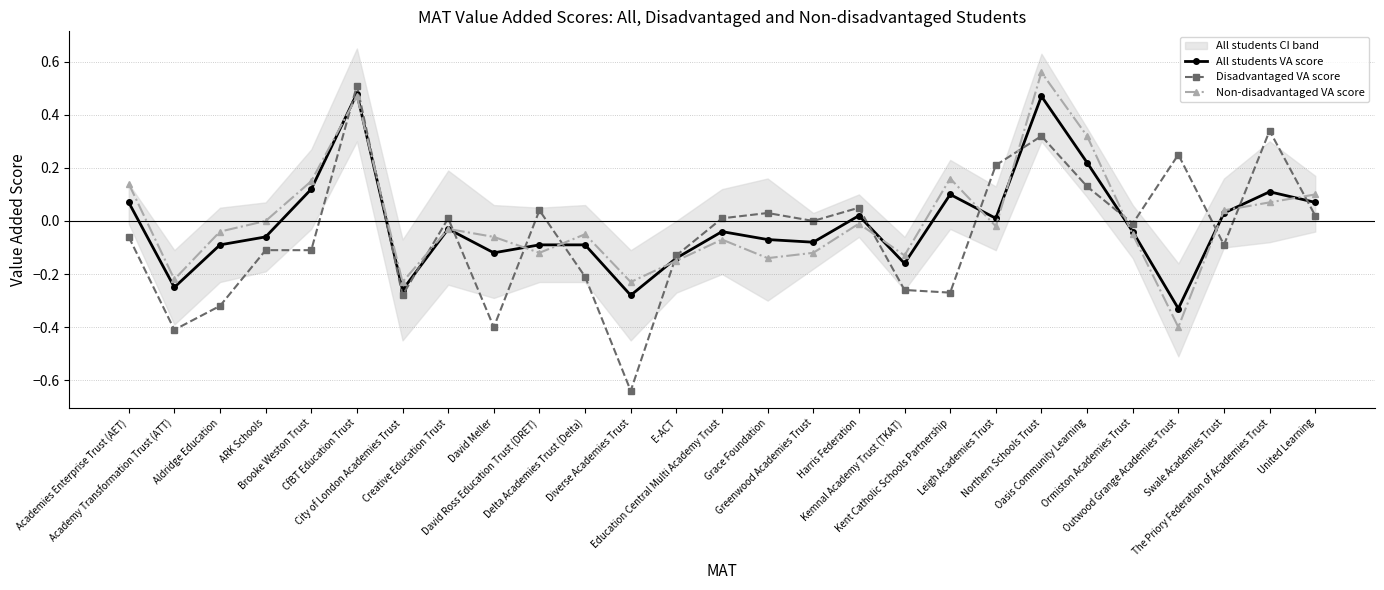

Is it true that All students VA score equals 0.1 at The Priory Federation of Academies Trust?

False